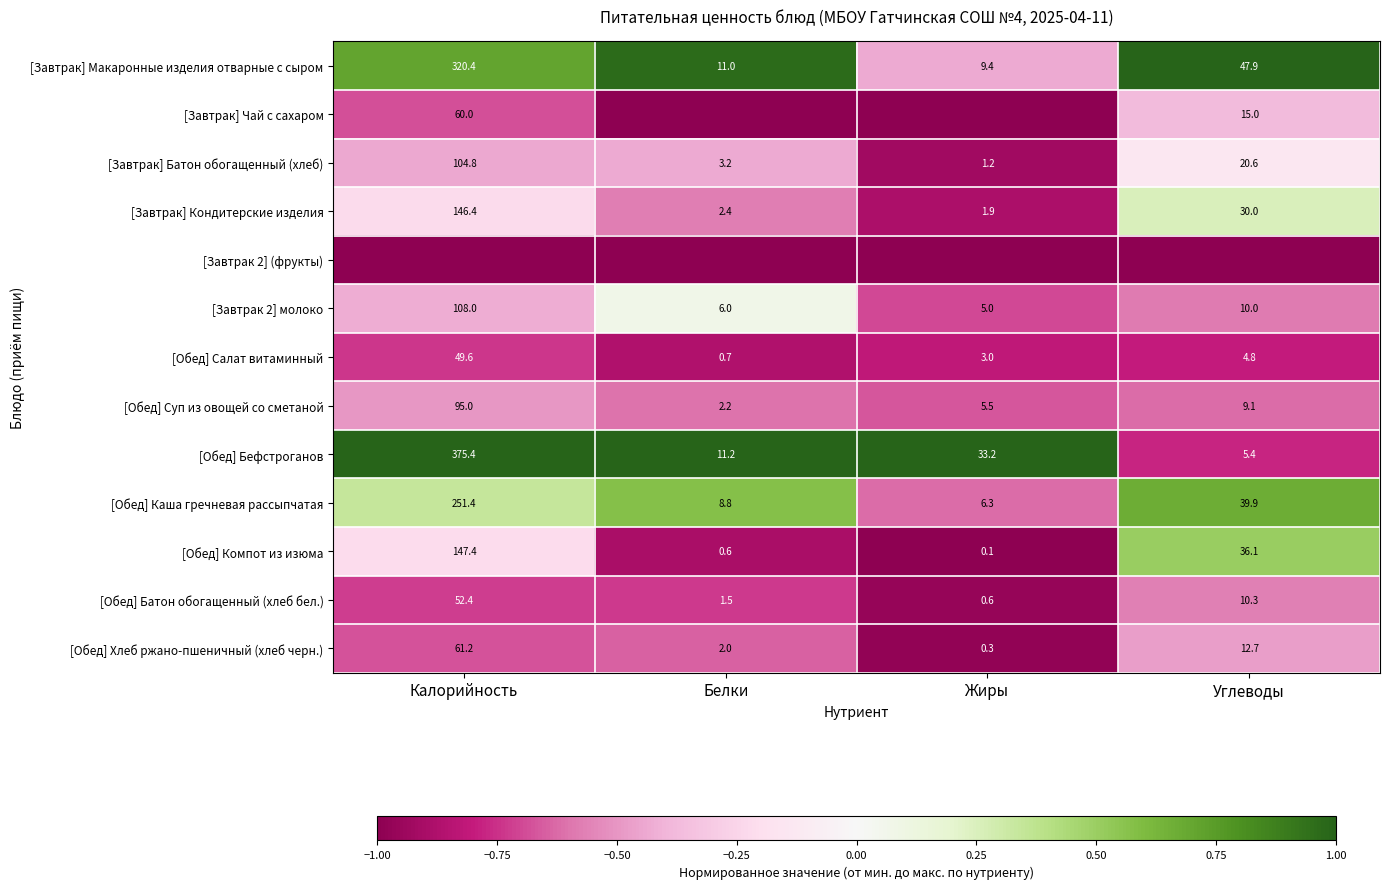

Is it true that [Обед] Хлеб ржано-пшеничный (хлеб черн.) equals 12.7 at Углеводы?

True